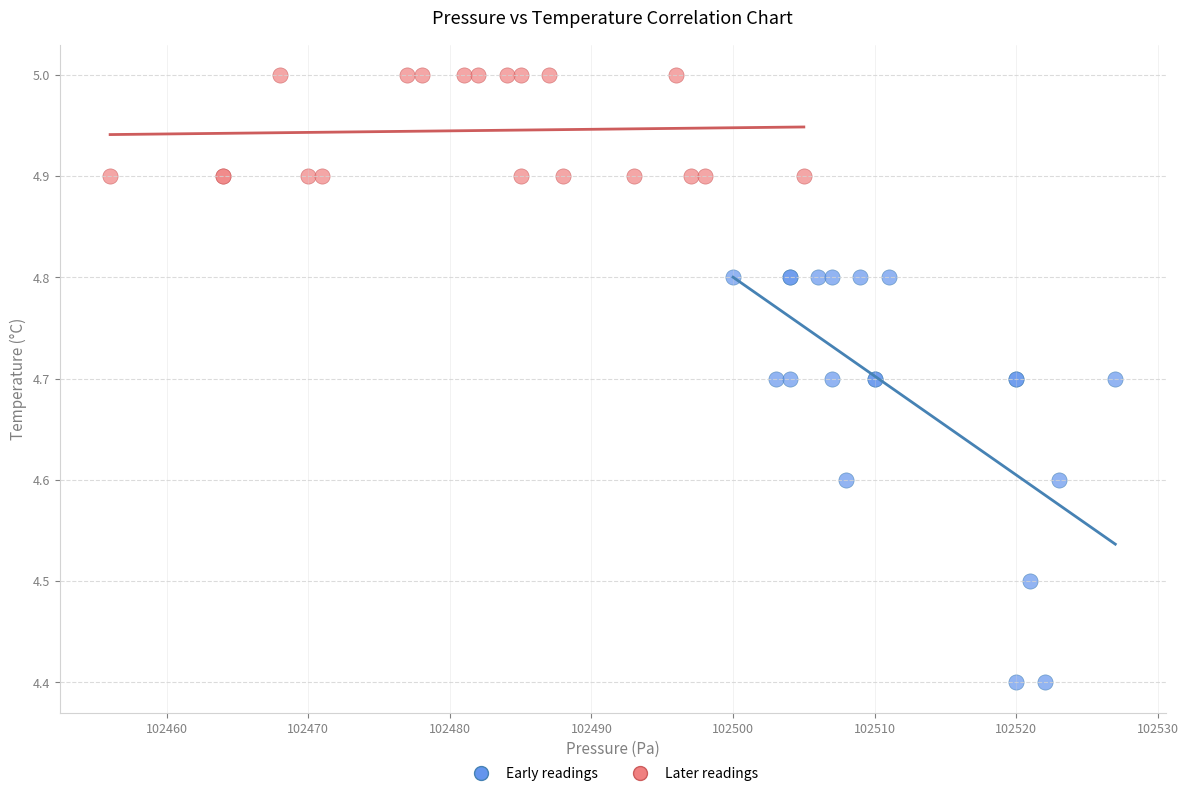

Which series contains the highest Y value?

Later readings